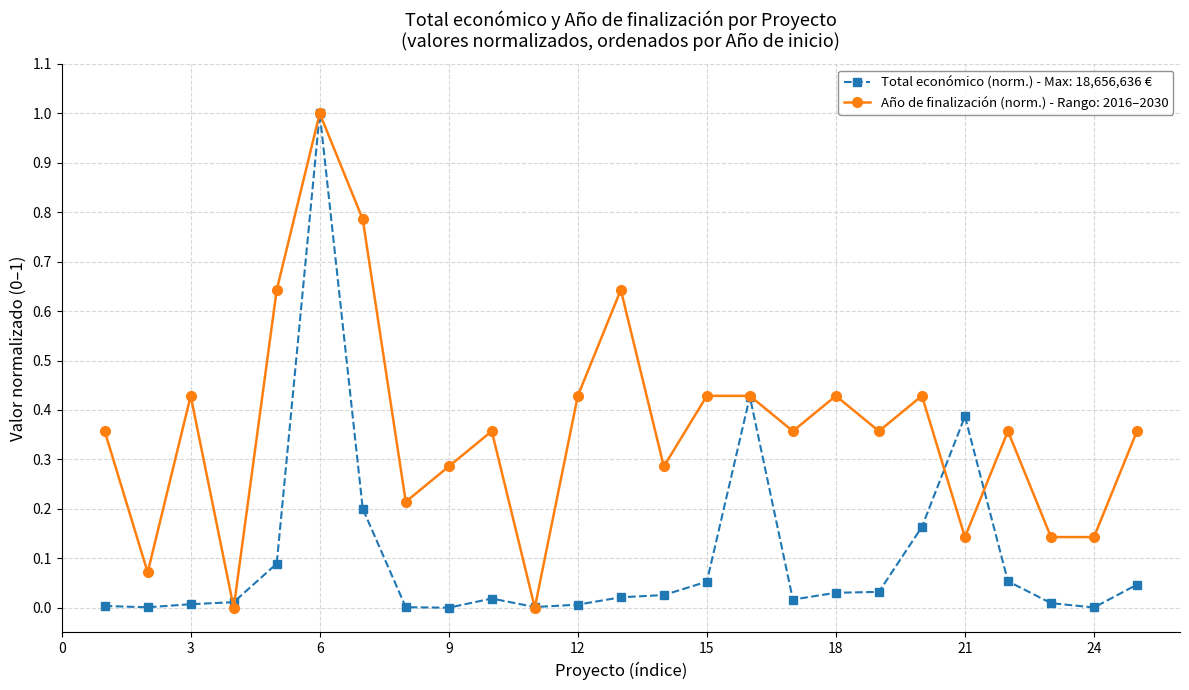

Which series has the largest total across all categories?

Año de finalización (norm.) - Rango: 2016–2030